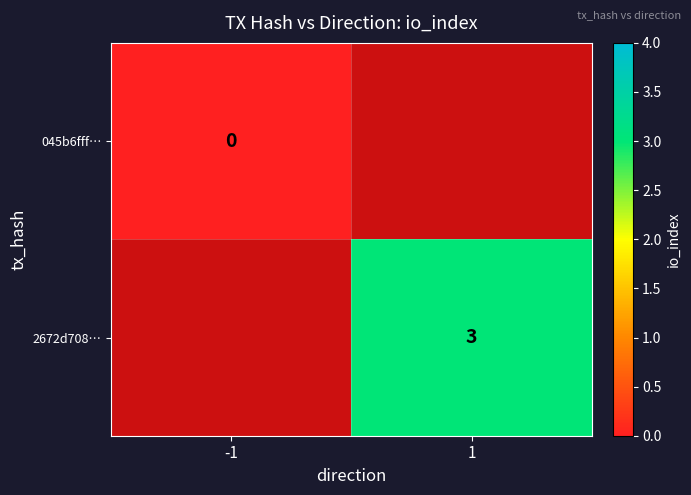

How many categories are shown in the chart?

2